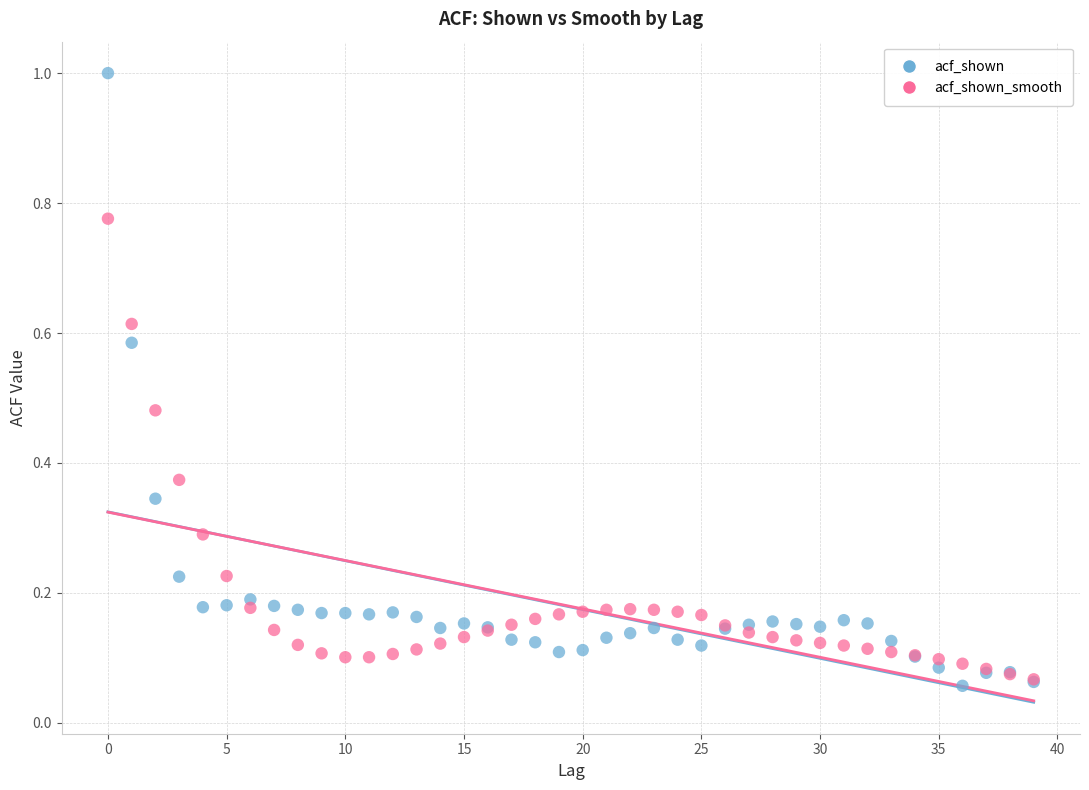

Which series has the largest Y range (max minus min)?

acf_shown